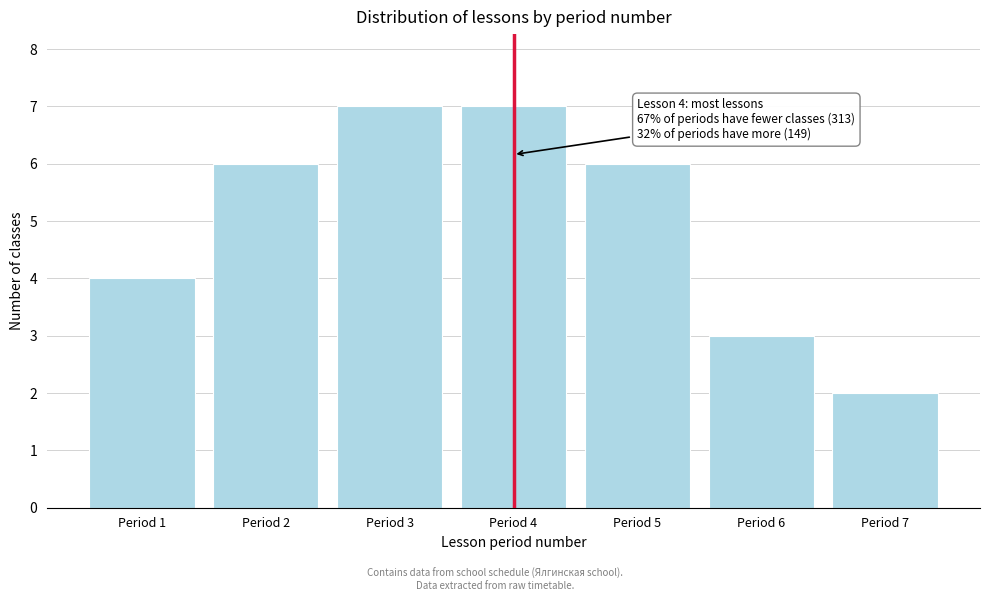

Reading right to left, what are all the values shown in this chart?

2	3	6	7	7	6	4